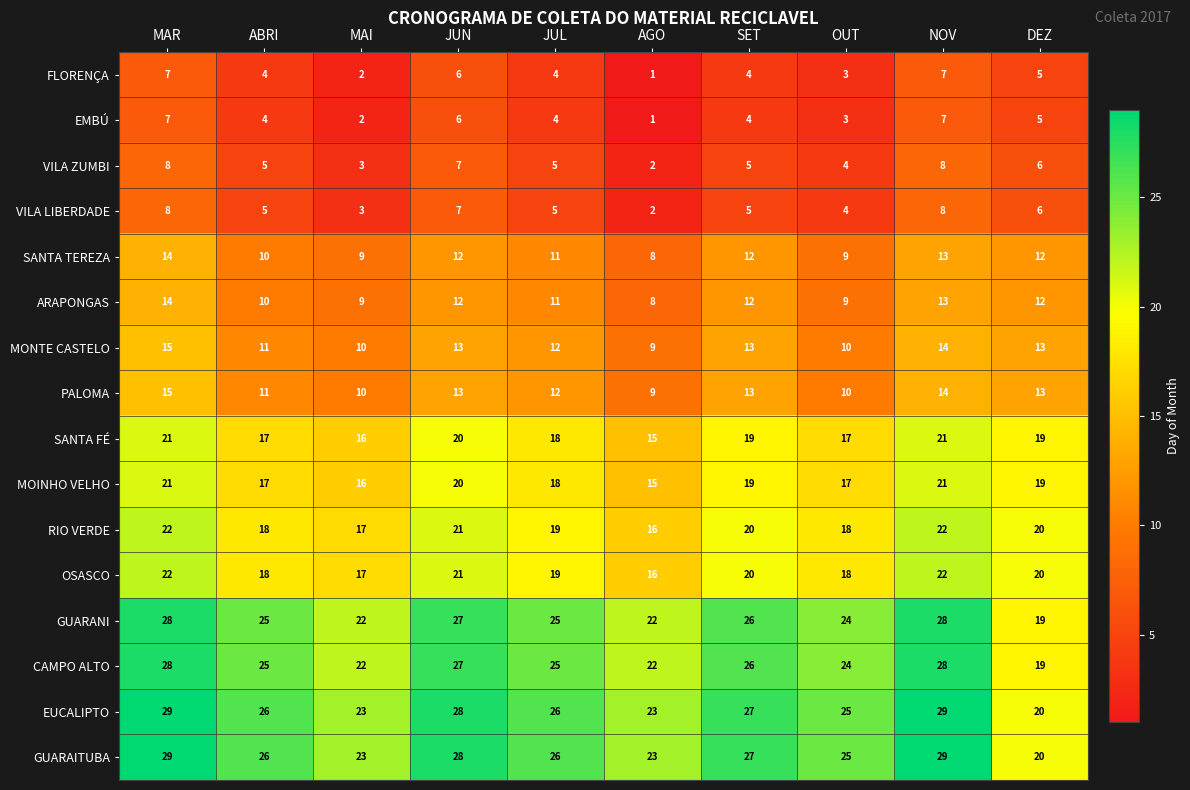

Read the GUARANI value at DEZ.

19